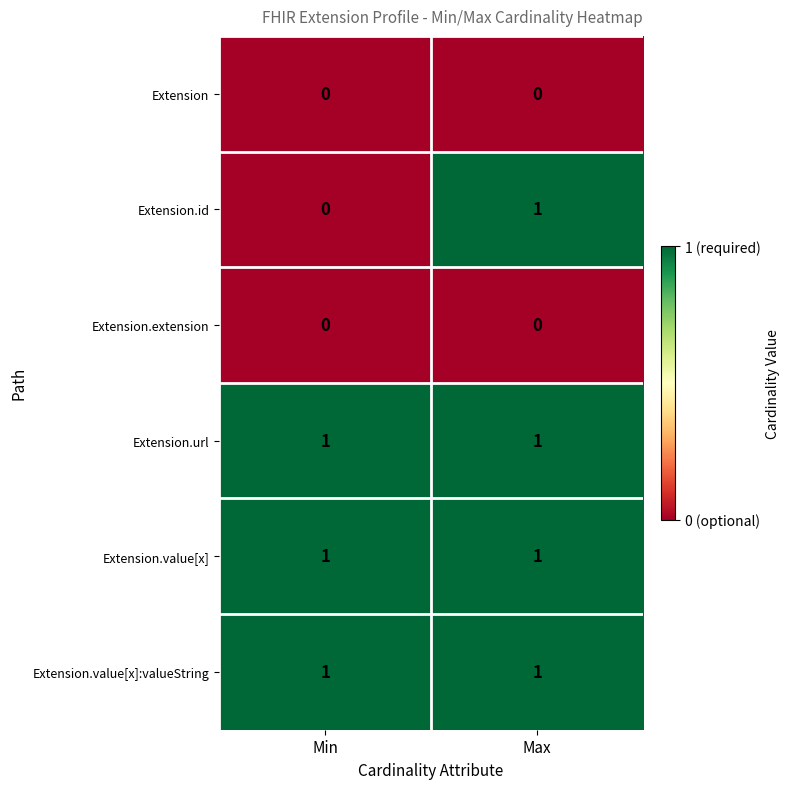

Reading right to left, list all the values displayed in this chart.

Extension: Max=0	Min=0
Extension.id: Max=1	Min=0
Extension.extension: Max=0	Min=0
Extension.url: Max=1	Min=1
Extension.value[x]: Max=1	Min=1
Extension.value[x]:valueString: Max=1	Min=1